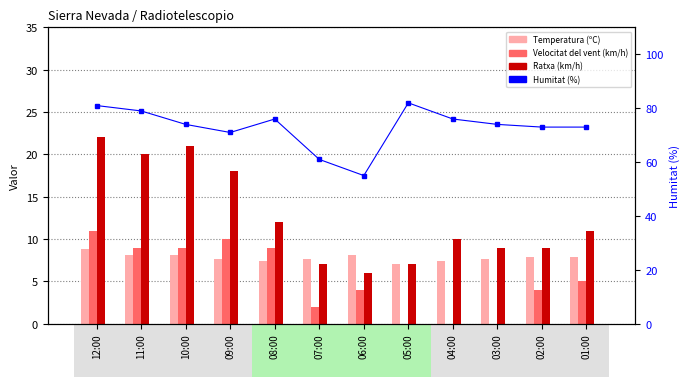

At how many categories does at least one series exceed 12?

12